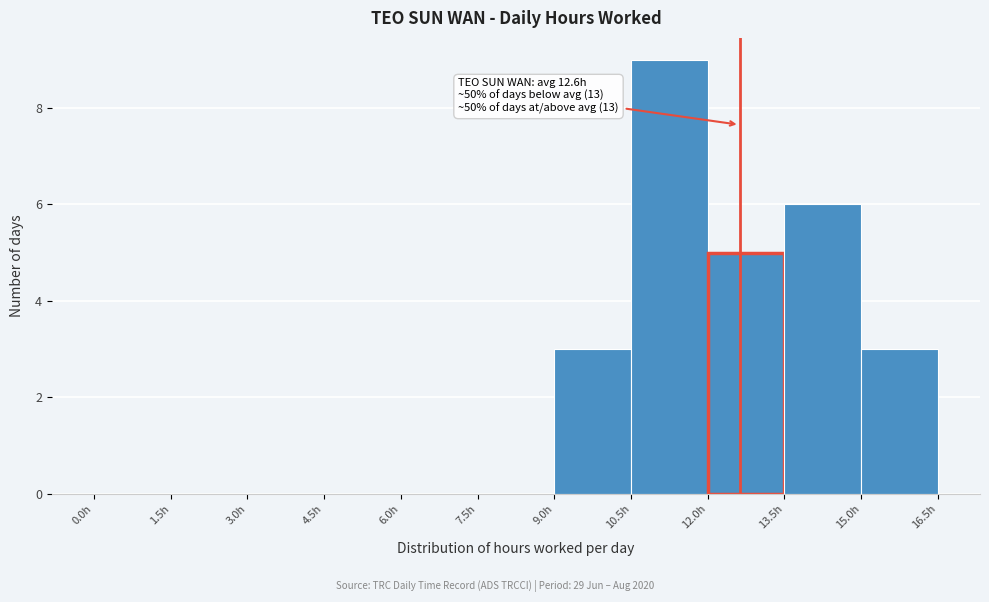

Which range on the x-axis has the tallest bar?

10.5 to 12.0